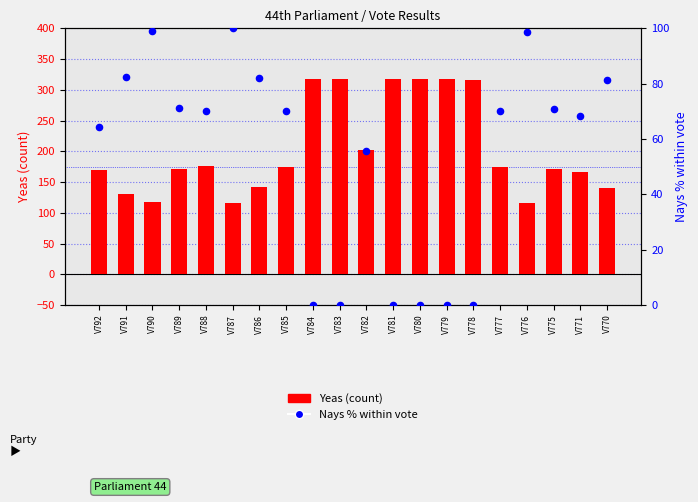

Which series contains the lowest Y value?

Nays % within vote